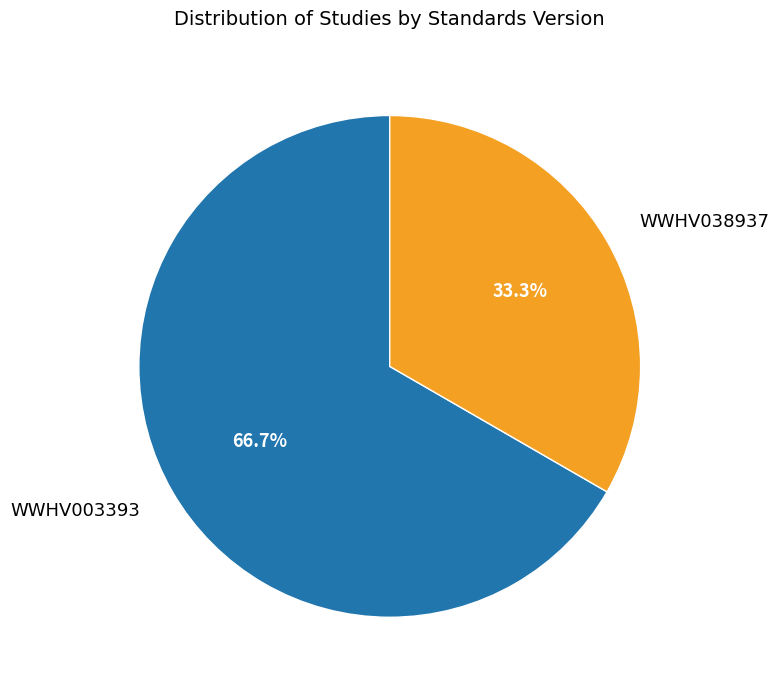

How many slices are in this pie chart?

2